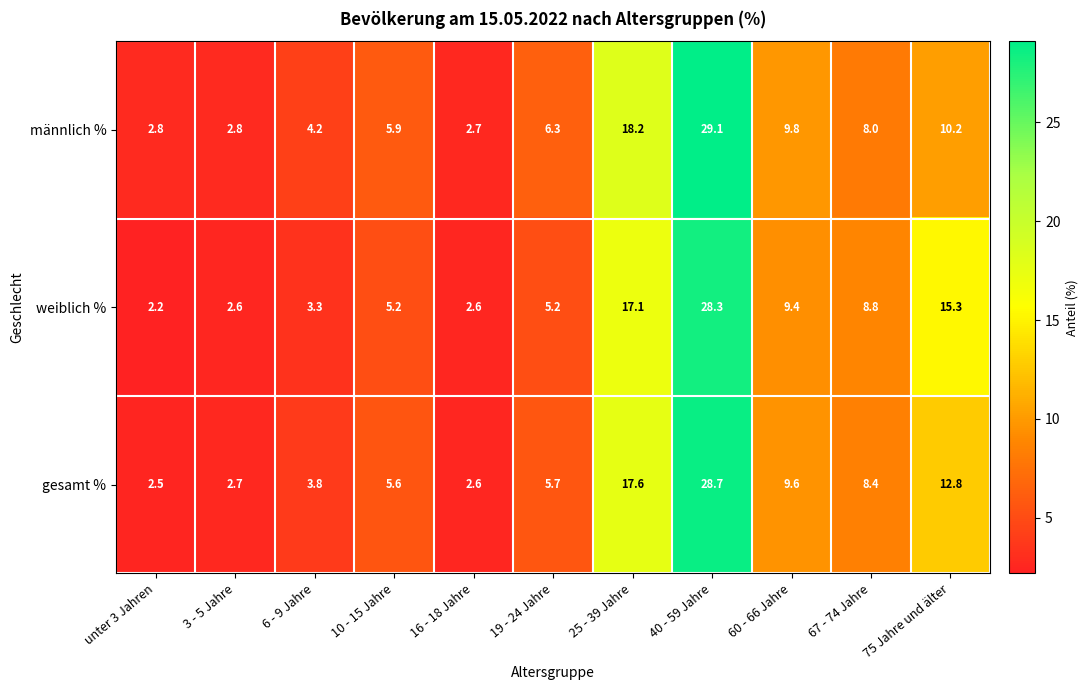

What value does the weiblich % series have at 67 - 74 Jahre?

8.8